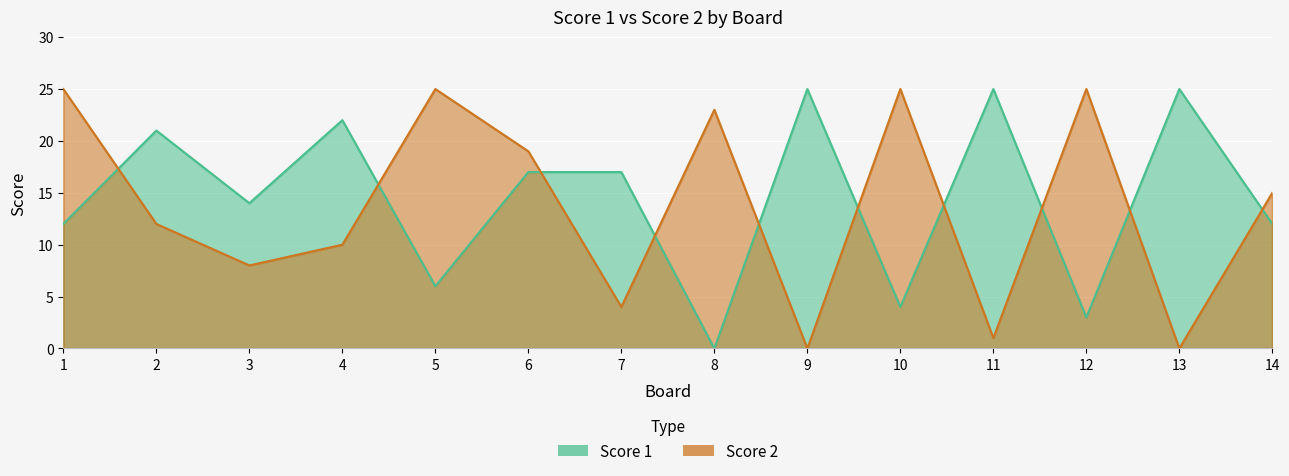

Where does the Score 1 series first go above 17?

2